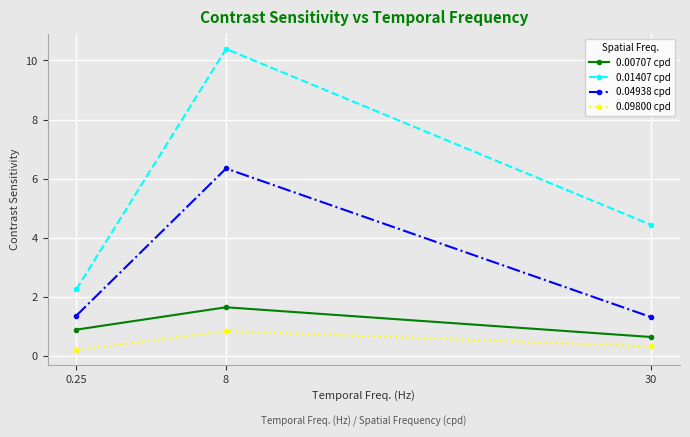

What is the difference between the maximum and minimum values in the 0.01407 cpd series?

8.1